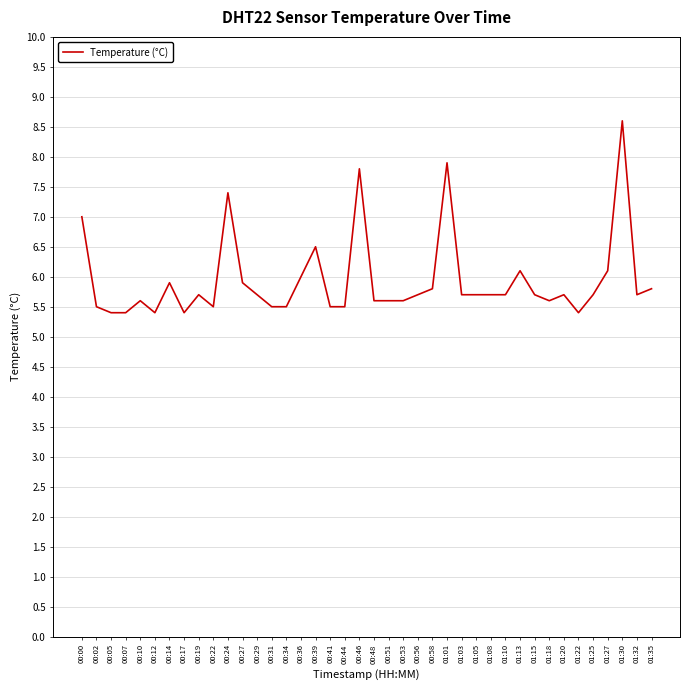

Is it true that the value at 00:56 is 5.7?

True